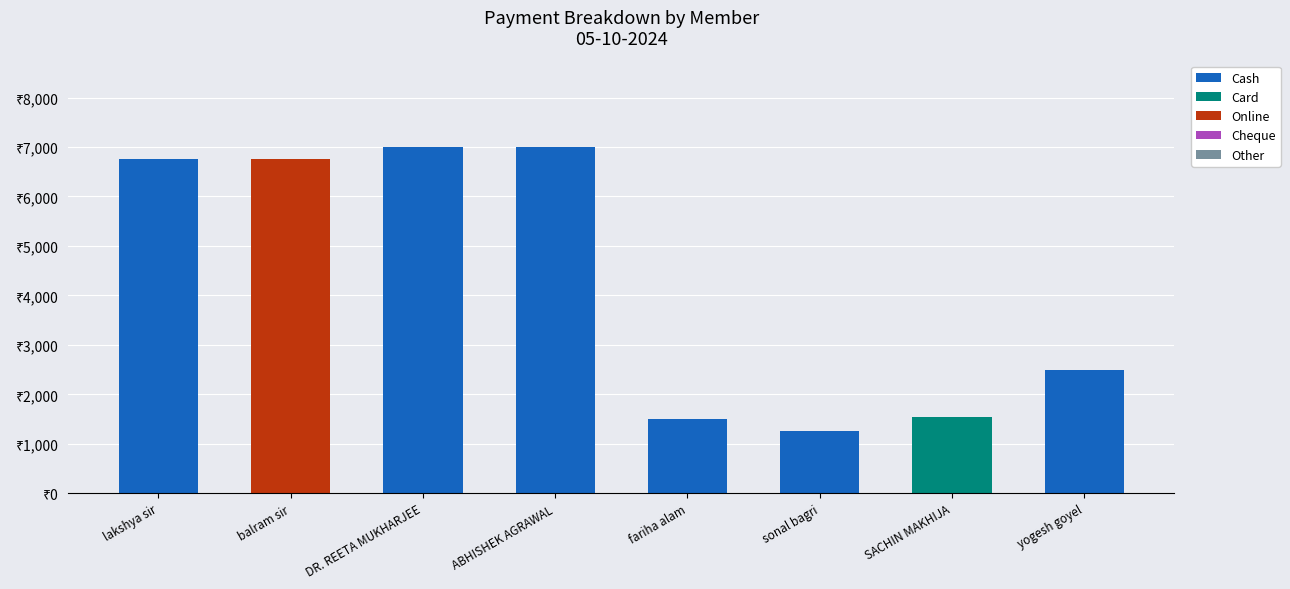

At which category is the sum across all series the highest?

DR. REETA MUKHARJEE